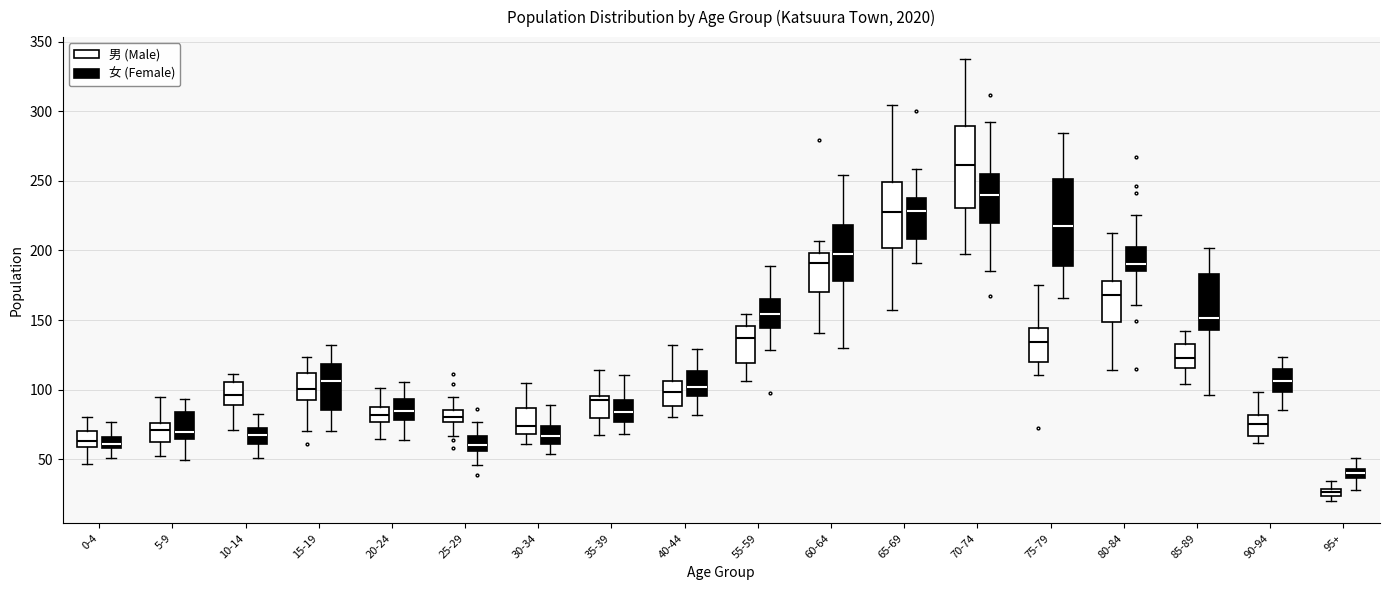

Which box has the lowest median line?

95+ (男 (Male))